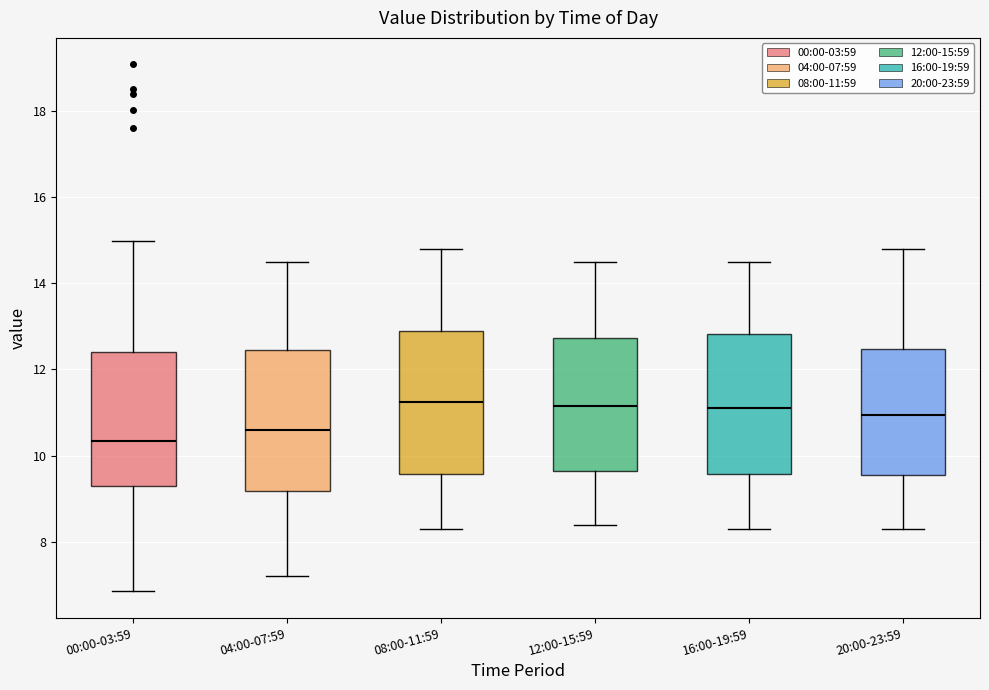

Reading left to right, read every box against the y-axis: the position of its median line, the range the box covers, and the ends of its whiskers. The values are not printed on the chart, so give them approximately, as read against the axis.

00:00-03:59: median 10.4, box 9.2 to 12.4, whiskers 6.8 to 15.0
04:00-07:59: median 10.6, box 9.2 to 12.4, whiskers 7.2 to 14.6
08:00-11:59: median 11.2, box 9.6 to 13.0, whiskers 8.4 to 14.8
12:00-15:59: median 11.2, box 9.6 to 12.8, whiskers 8.4 to 14.6
16:00-19:59: median 11.2, box 9.6 to 12.8, whiskers 8.4 to 14.6
20:00-23:59: median 11.0, box 9.6 to 12.4, whiskers 8.4 to 14.8